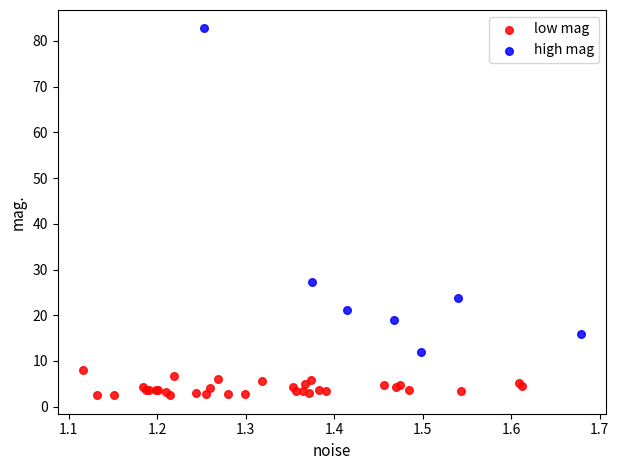

Which series contains the highest Y value?

high mag